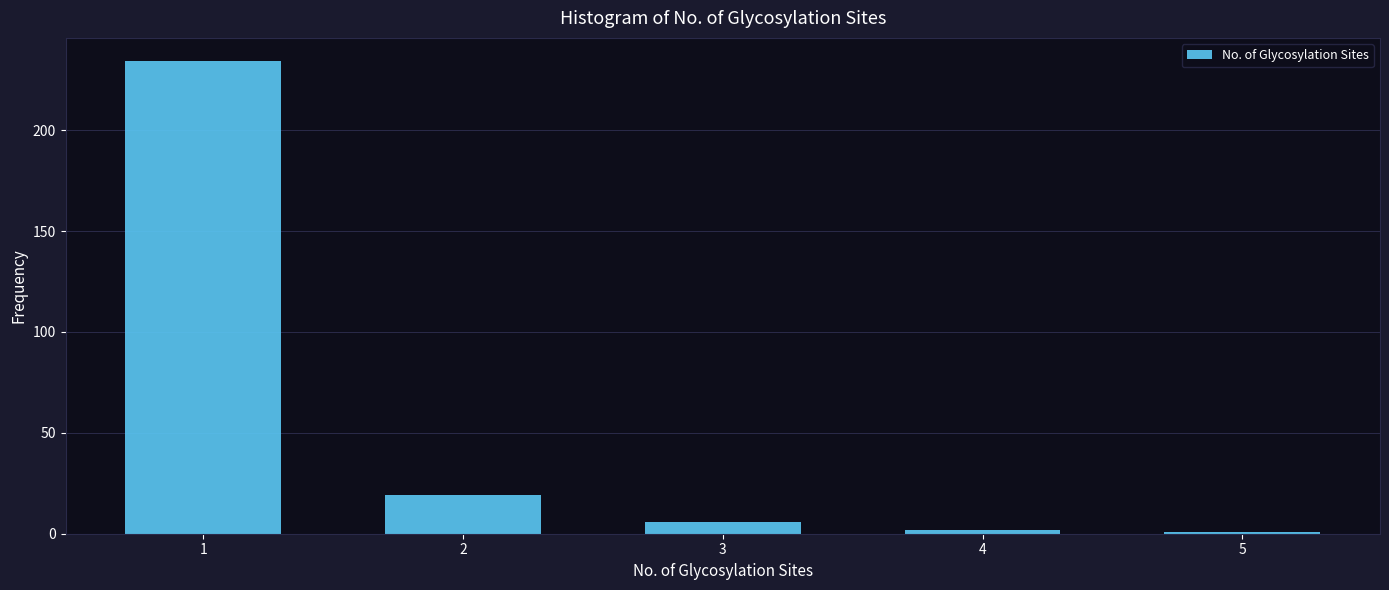

Reading right to left, list all the values displayed in this chart.

1	2	6	19	234